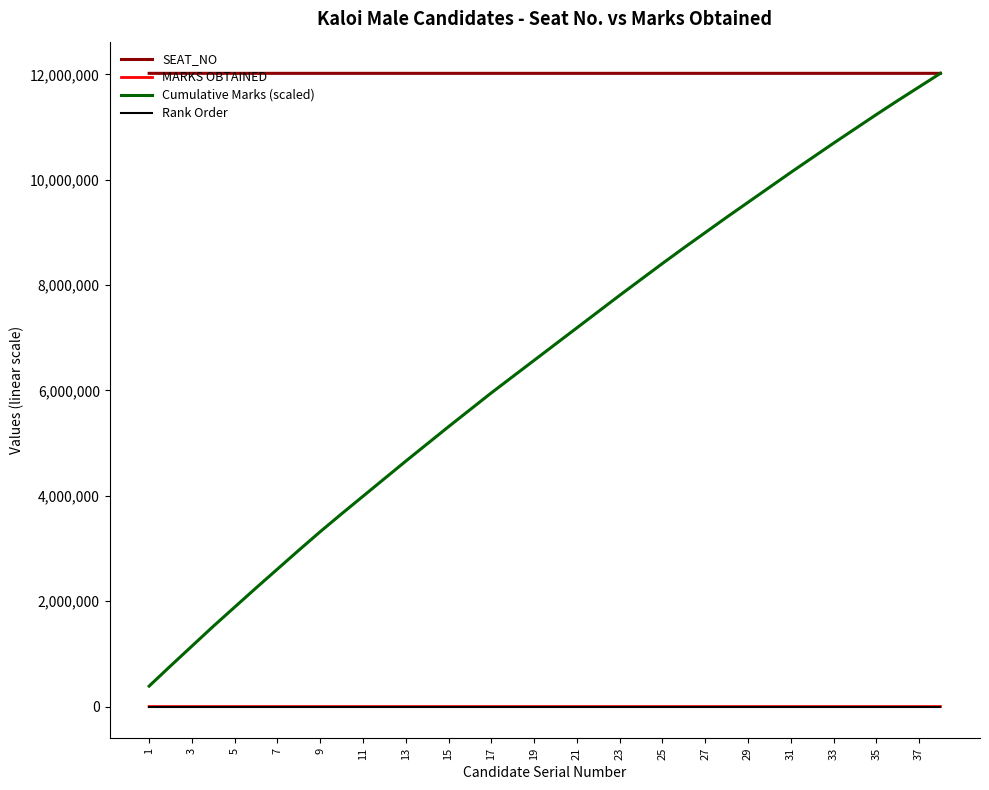

List the series in order of their peak value, lowest first.

Rank Order, MARKS OBTAINED, SEAT_NO, Cumulative Marks (scaled)